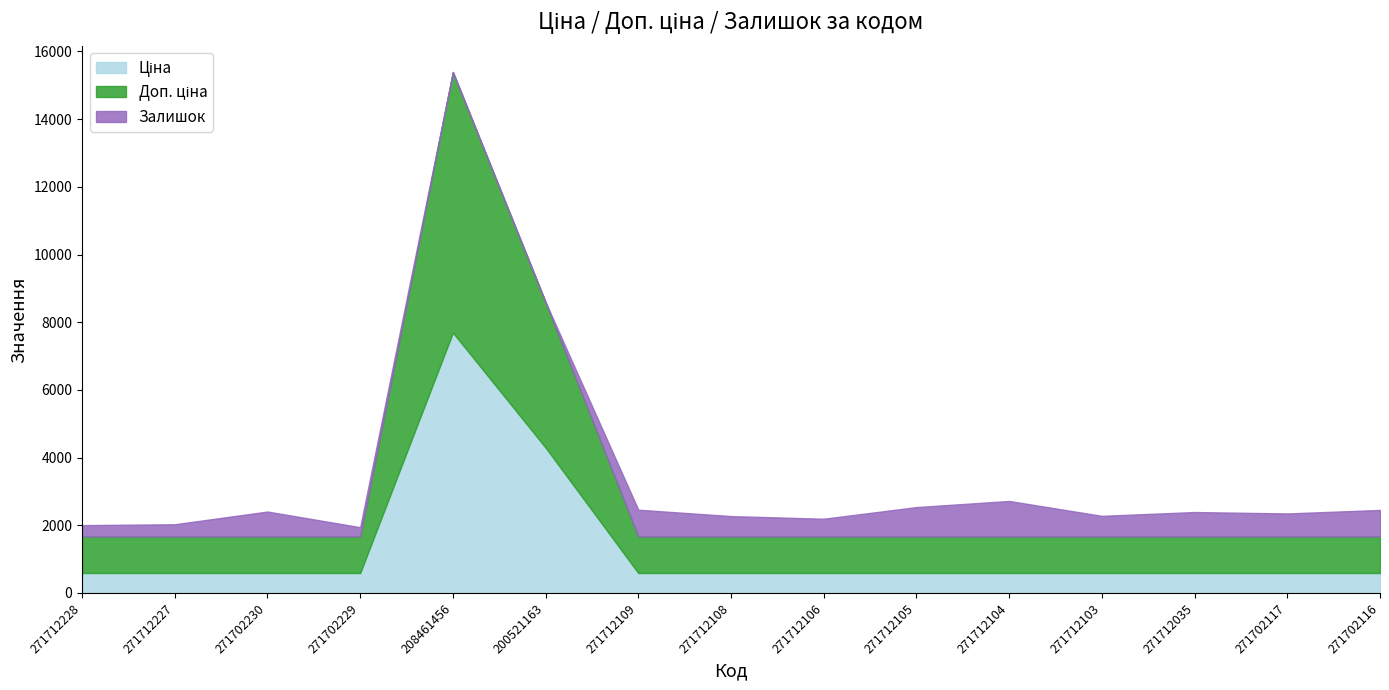

List the series in order of their peak value, highest first.

Ціна, Доп. ціна, Залишок